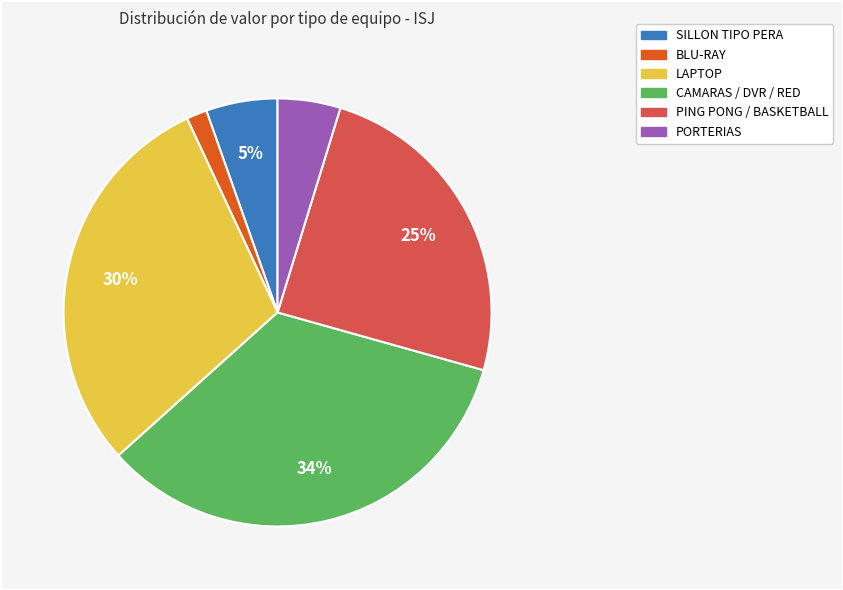

Is there any slice that represents more than half of the pie?

No